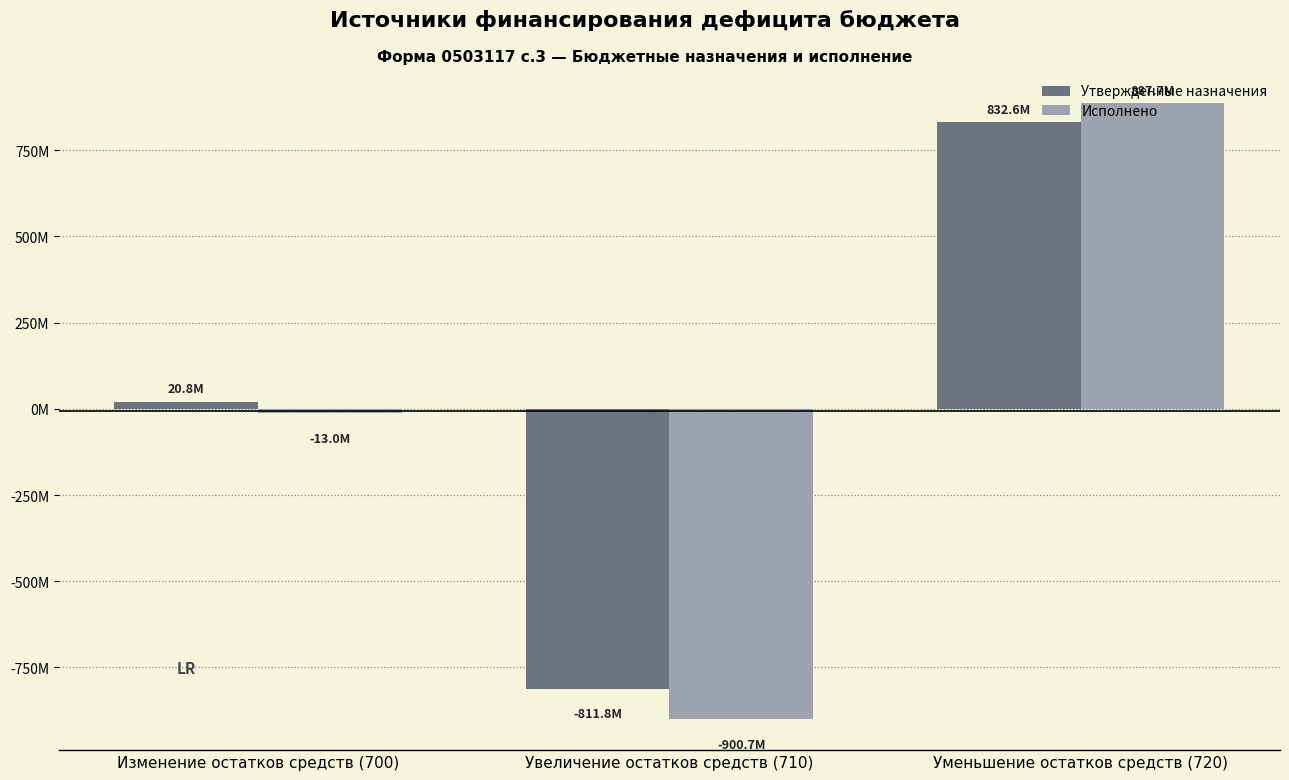

Does the chart contain stacked bars?

No